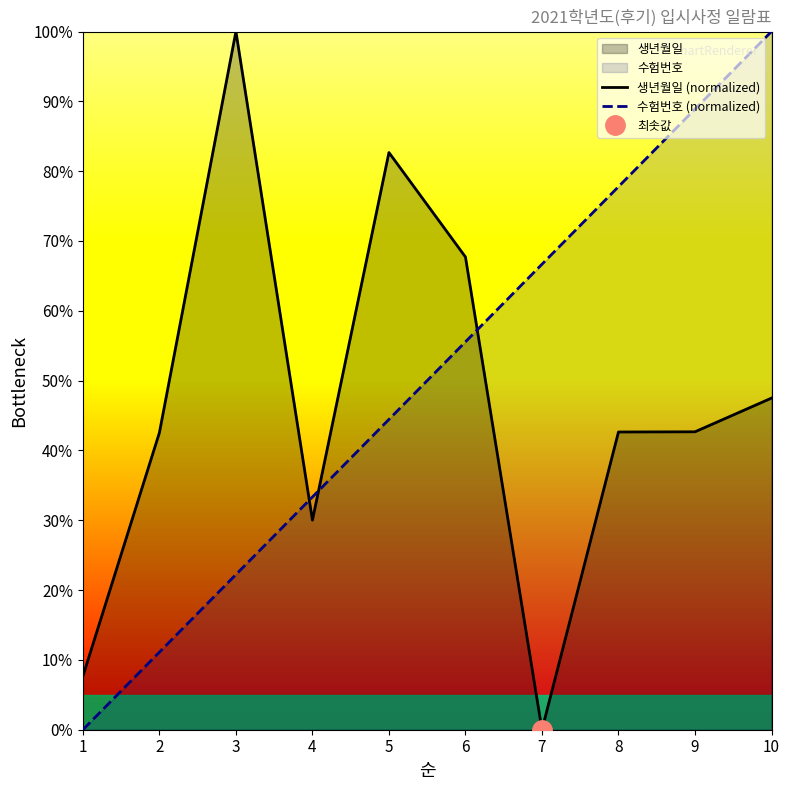

What is the sum of all 수험번호 (normalized) values?

500.0